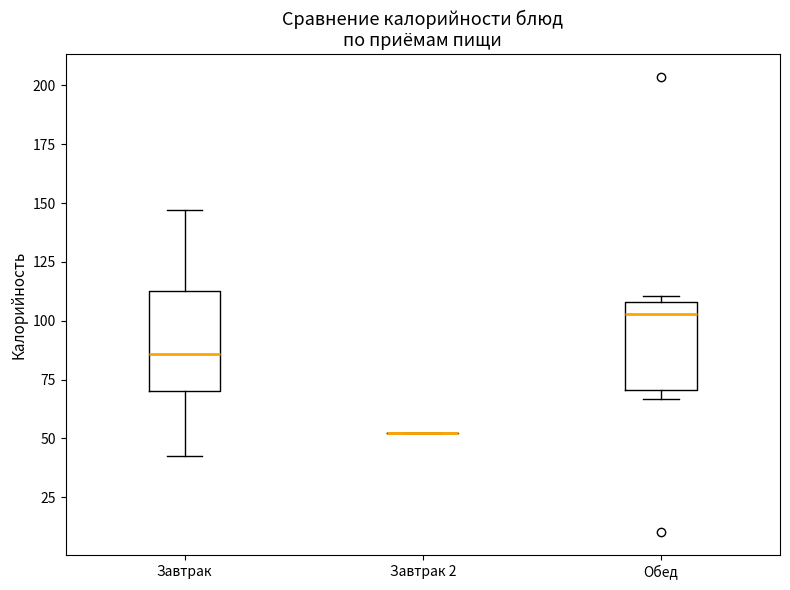

Comparing the boxes themselves (not the whiskers), which one is the tallest?

Завтрак